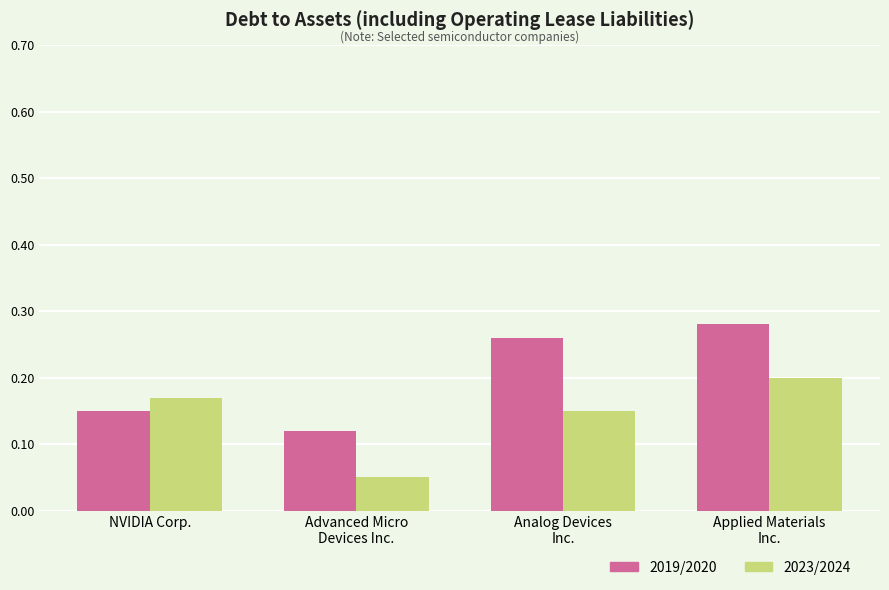

How many 2023/2024 values are between 0 and 1?

4